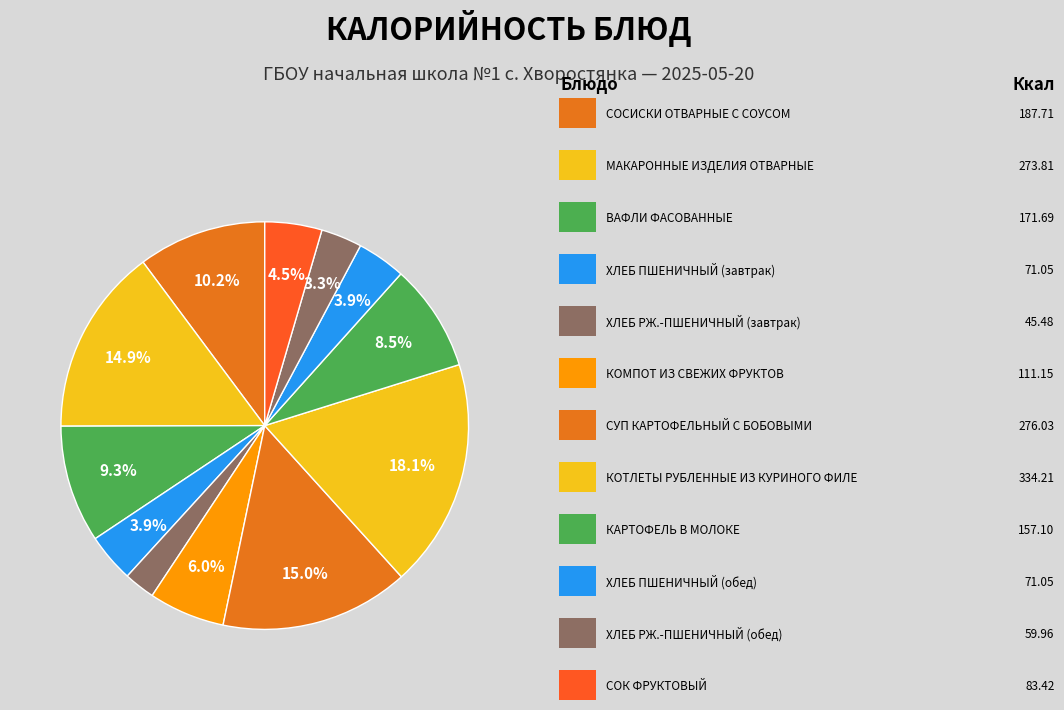

How many slices are in this pie chart?

12